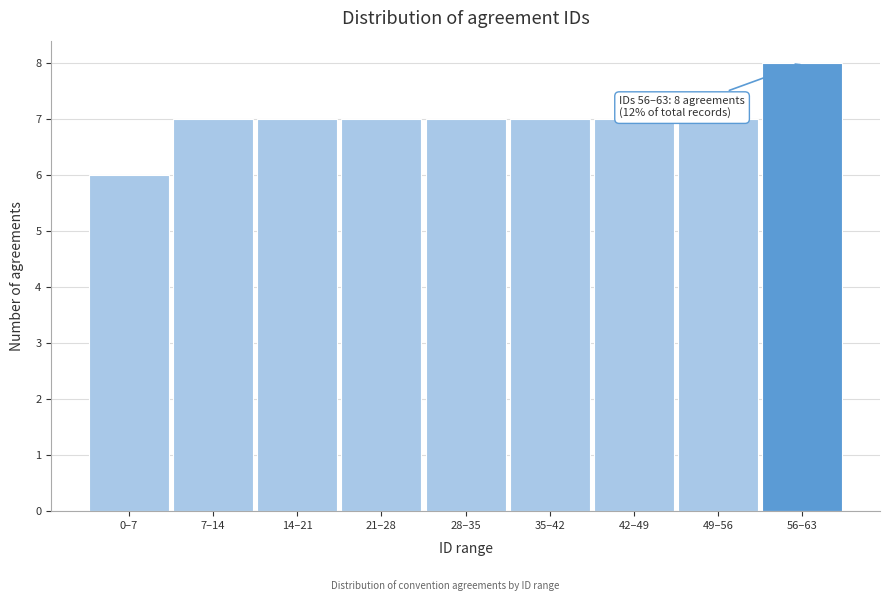

Reading right to left, extract all data points from this chart.

56–63=8	49–56=7	42–49=7	35–42=7	28–35=7	21–28=7	14–21=7	7–14=7	0–7=6